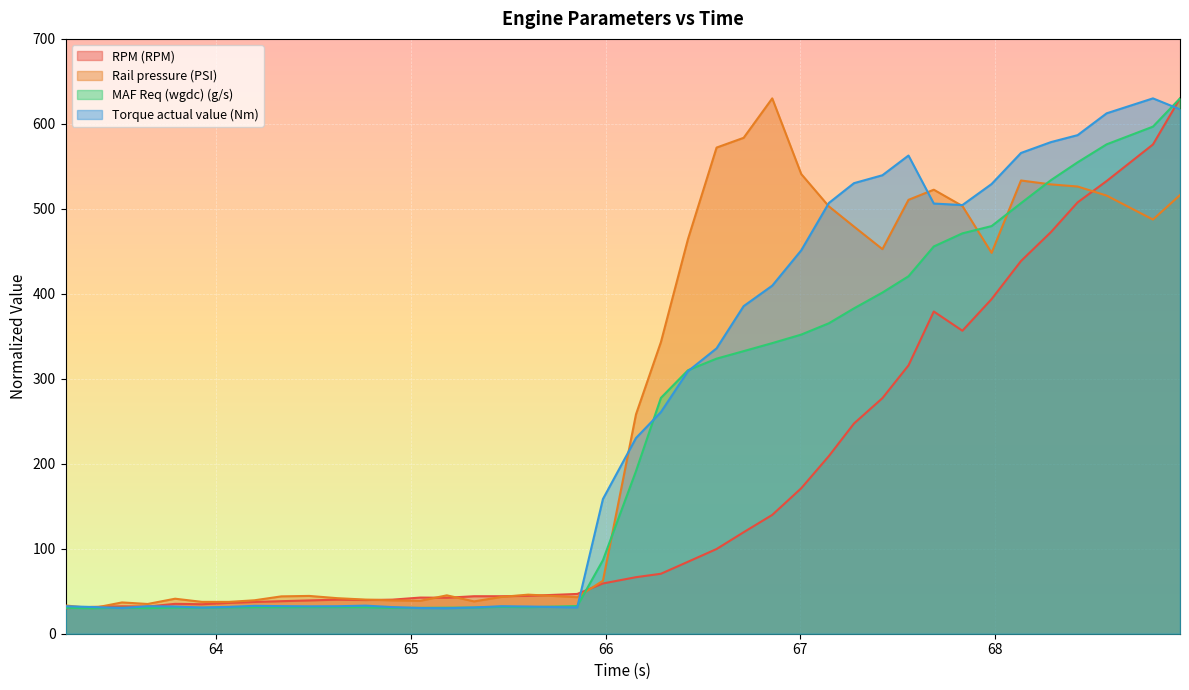

Which series has the largest total across all categories?

Rail pressure (PSI)